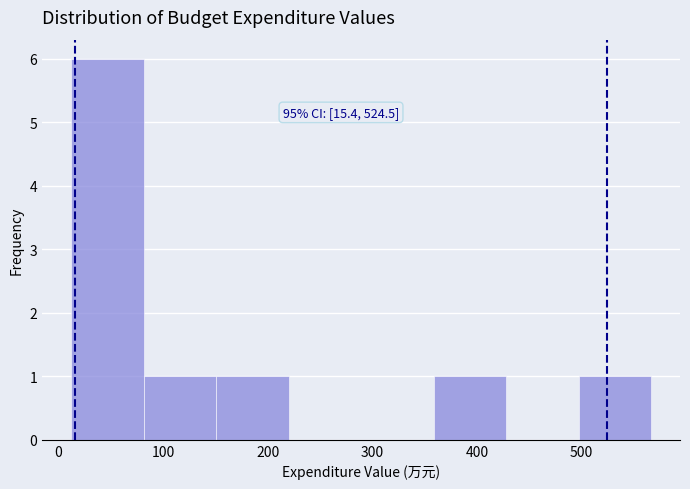

Which range on the x-axis has the tallest bar?

10 to 80